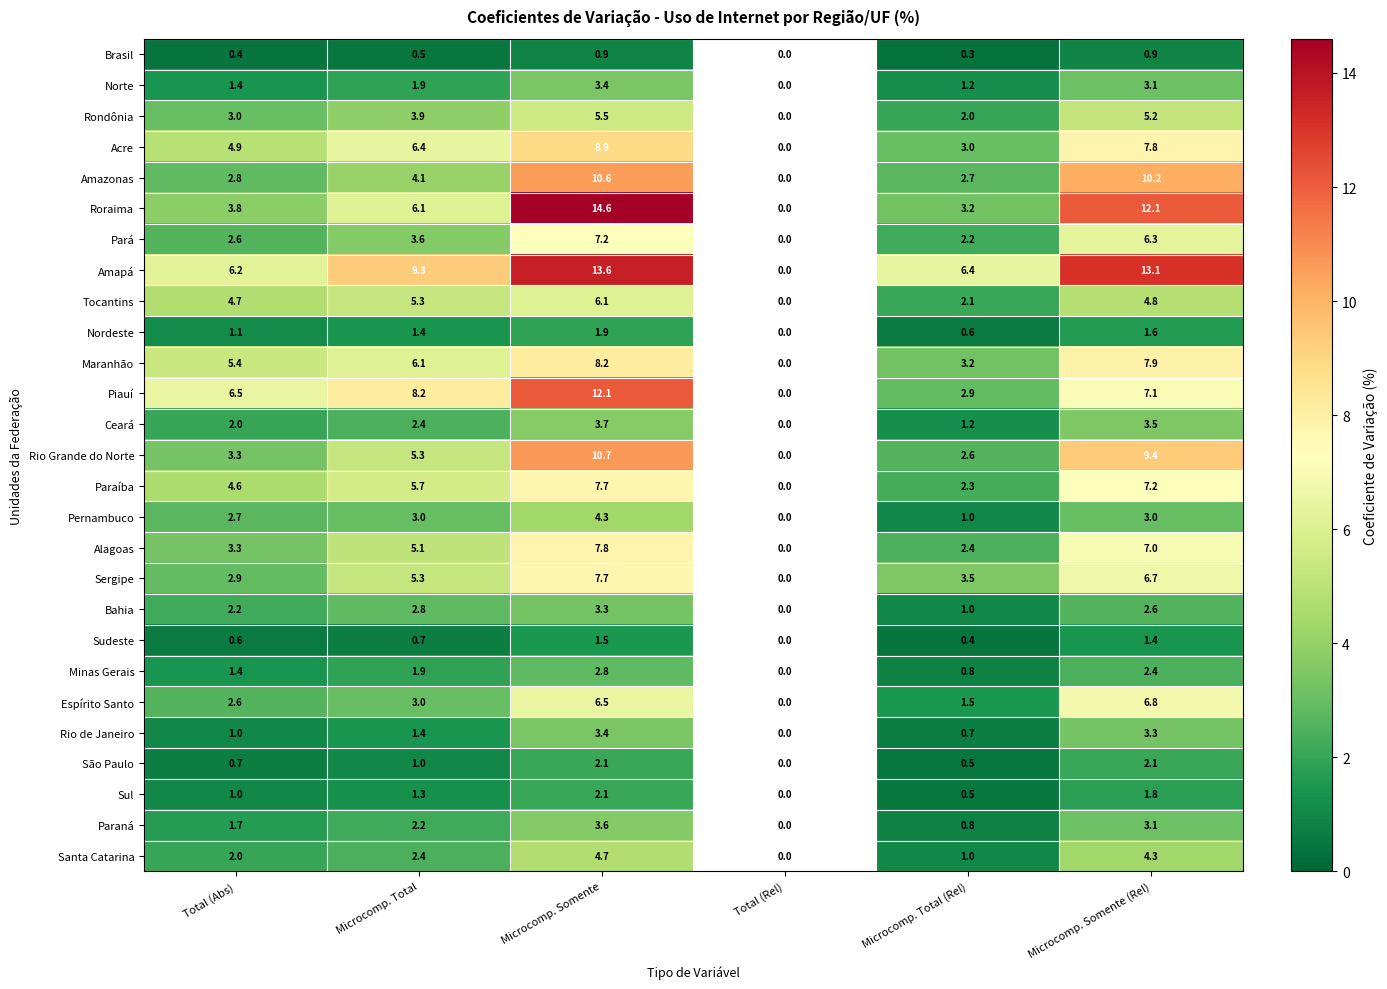

The Santa Catarina series shows 4.3 at Microcomp. Somente (Rel). True or false?

True